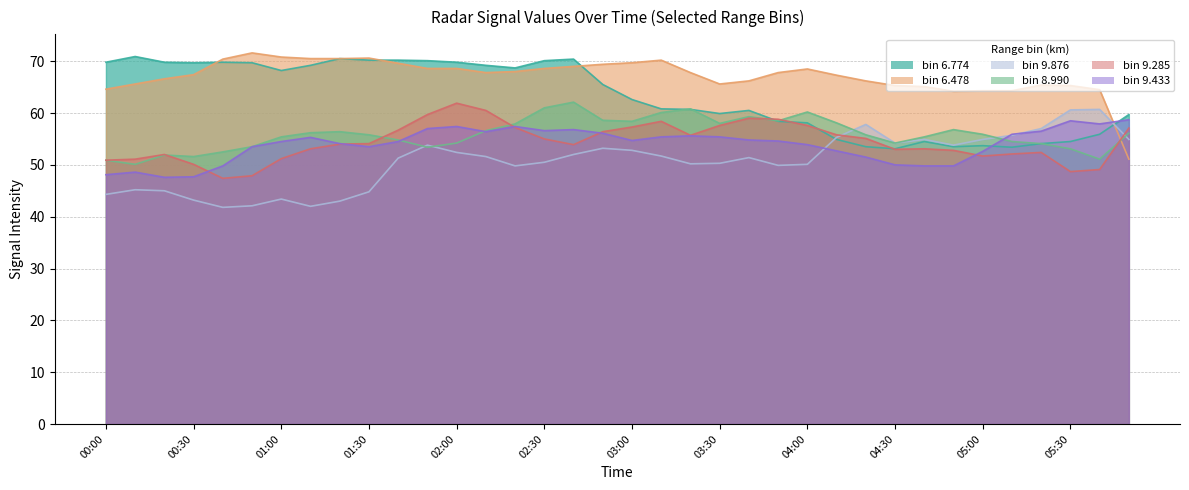

Is it true that 9.433 equals 54.5 at 01:00?

True